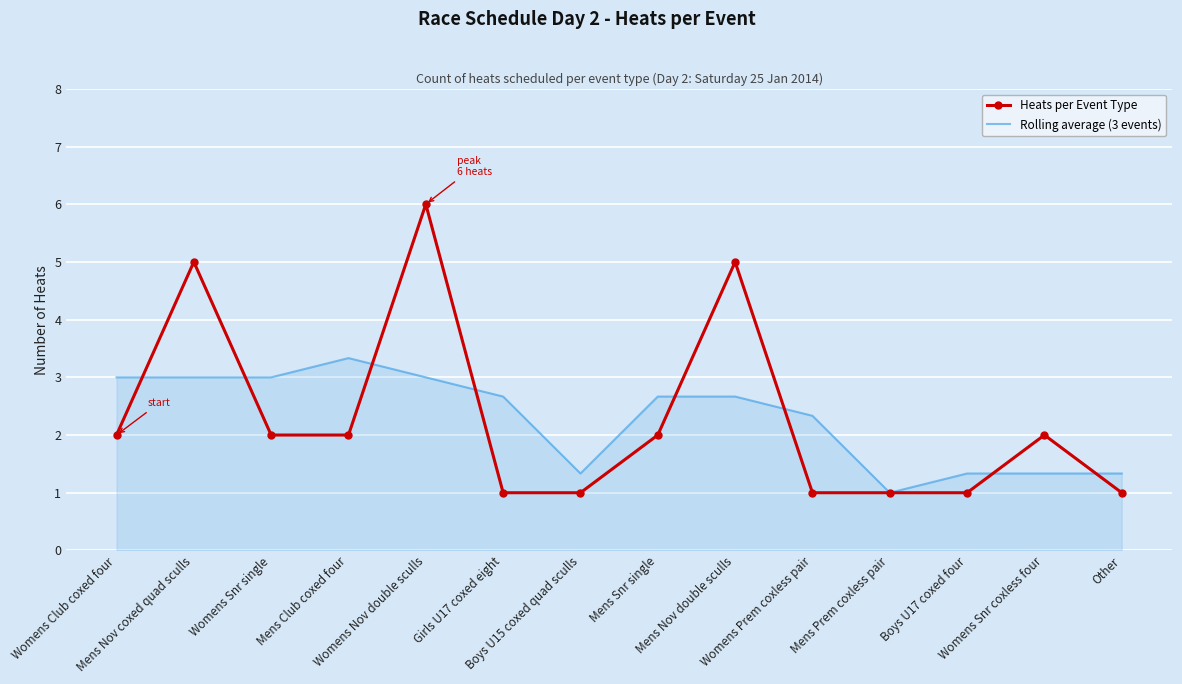

At which label does Rolling average (3 events) first exceed 2?

Womens Club coxed four